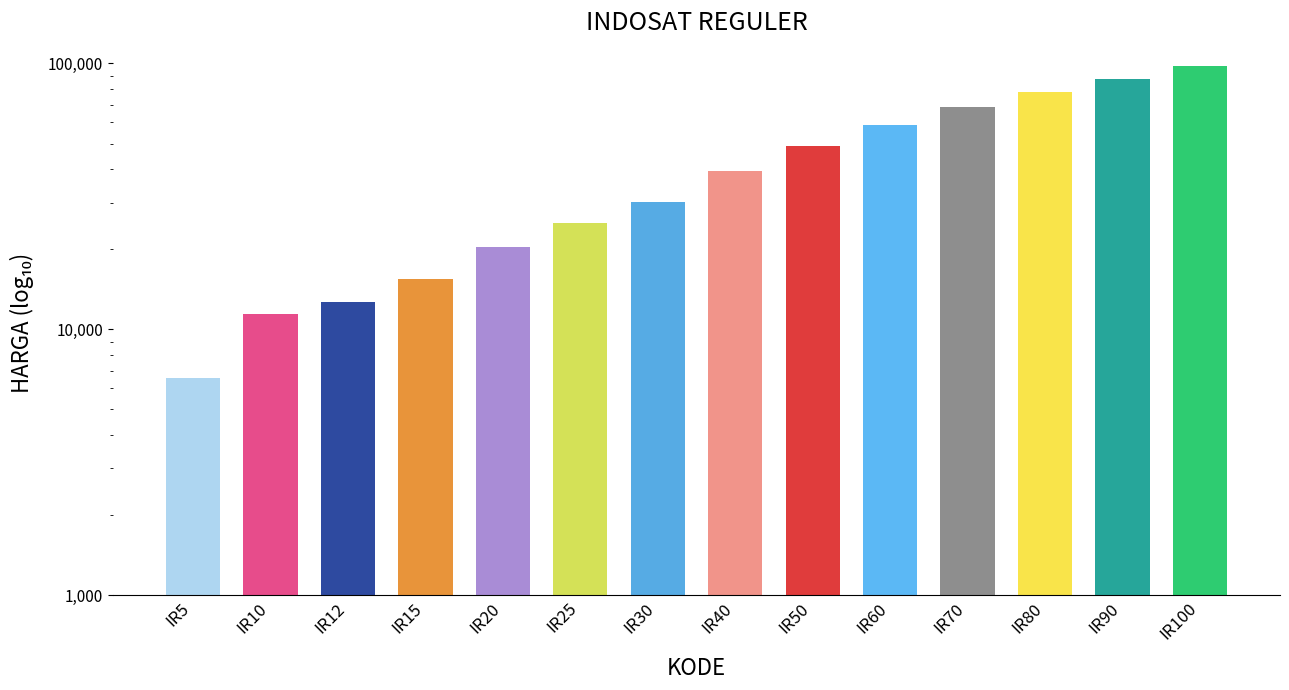

Count the number of data series in this chart.

1